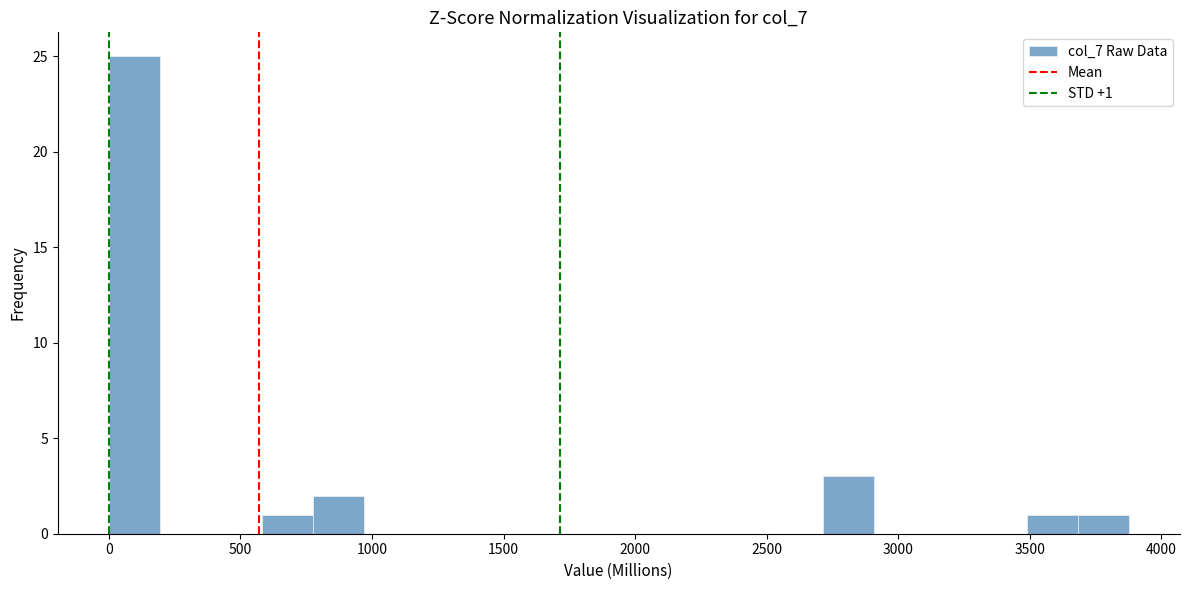

Read against the x-axis, roughly where is the centre of the tallest bar?

100